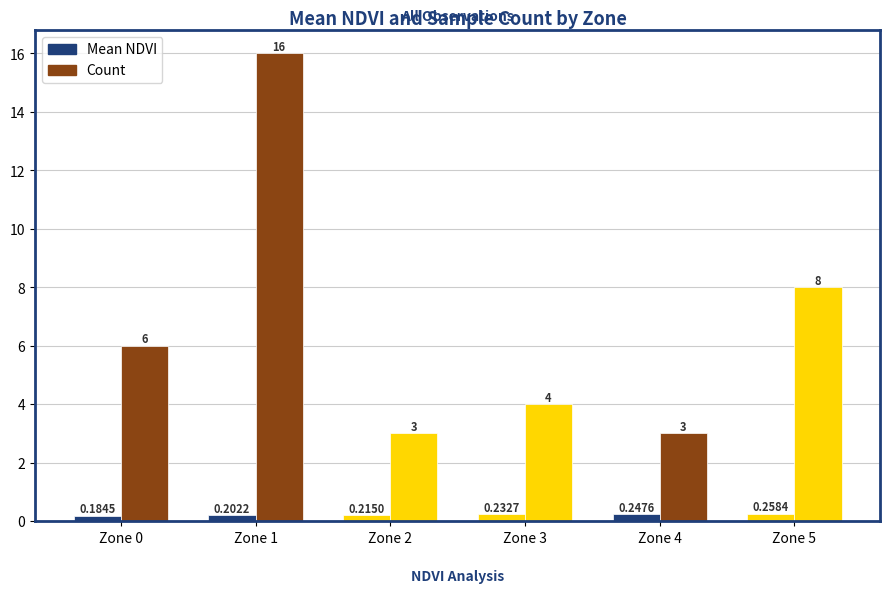

Which category has the highest value in the Mean NDVI series?

Zone 5